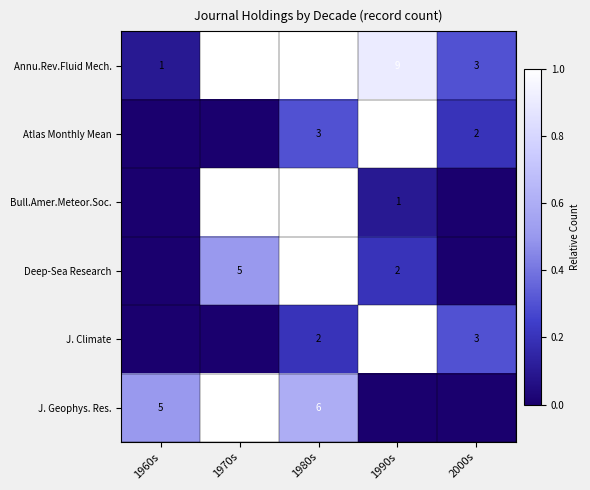

What is the sum of the Bull.Amer.Meteor.Soc. values at 1990s and 1970s?

11